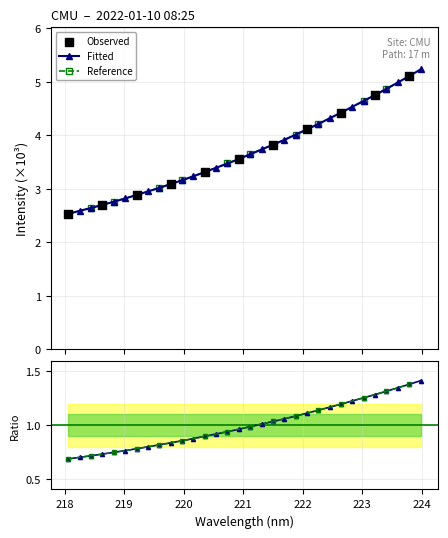

What is the change in value from 218.6332 to 222.263?

+1.5